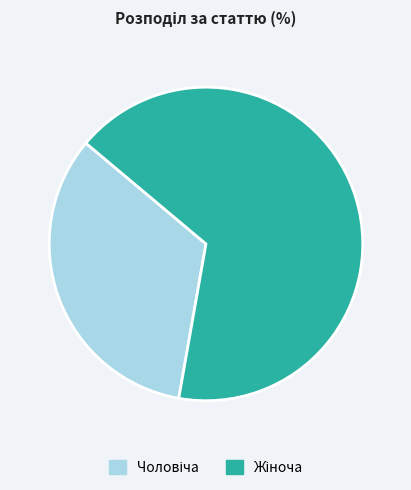

Does any single category account for the majority?

Yes